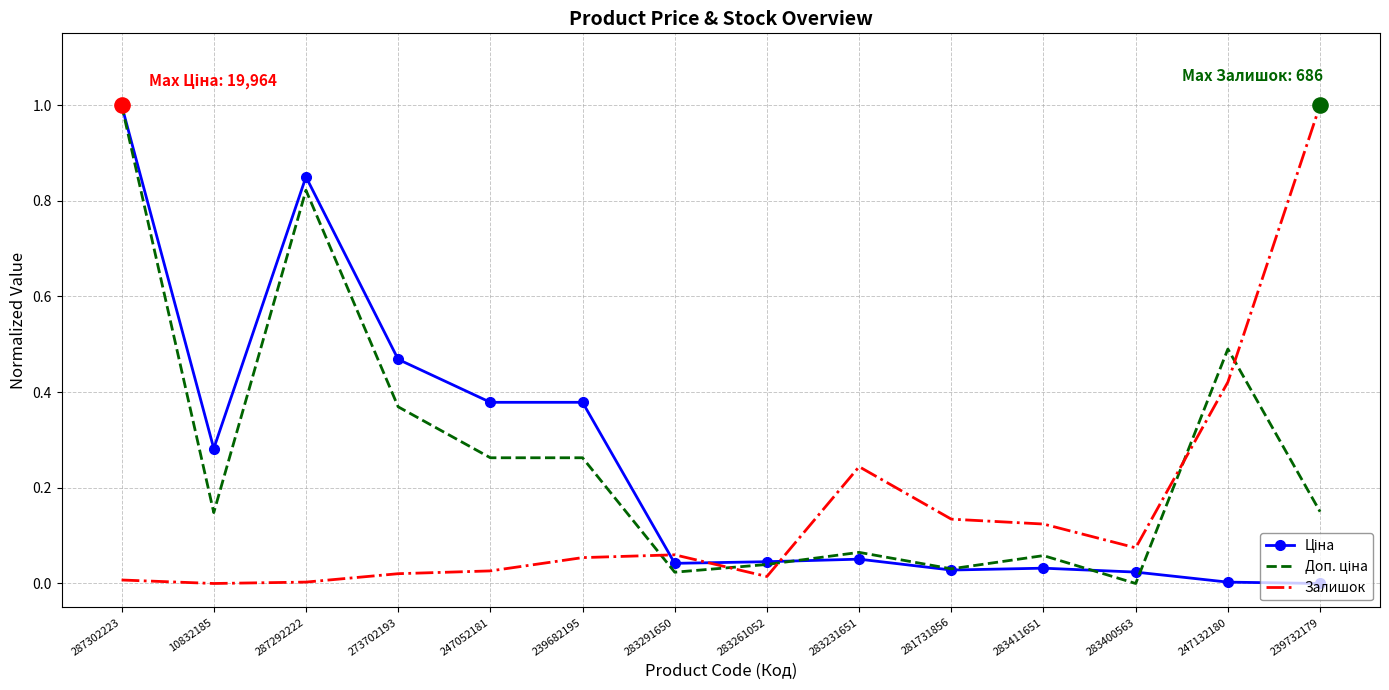

At how many categories does at least one series exceed 0?

14